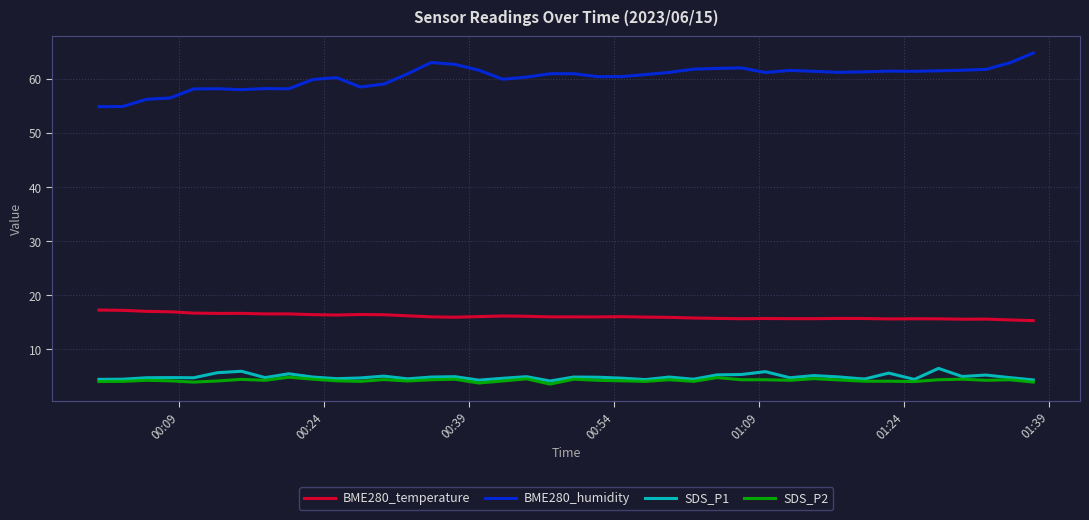

True or false: BME280_temperature and BME280_humidity cross at least once.

False